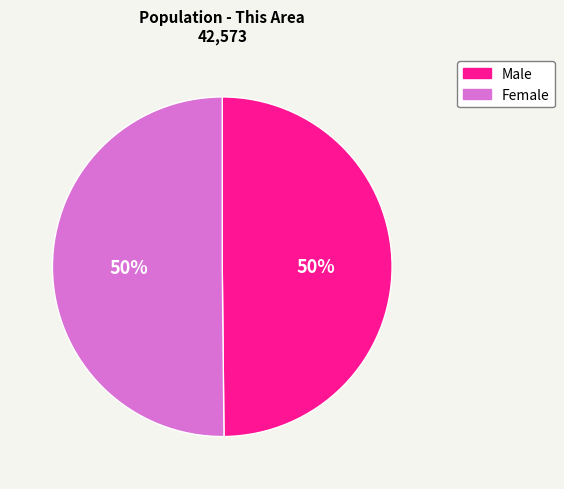

True or false: Female accounts for 50% of the total.

True